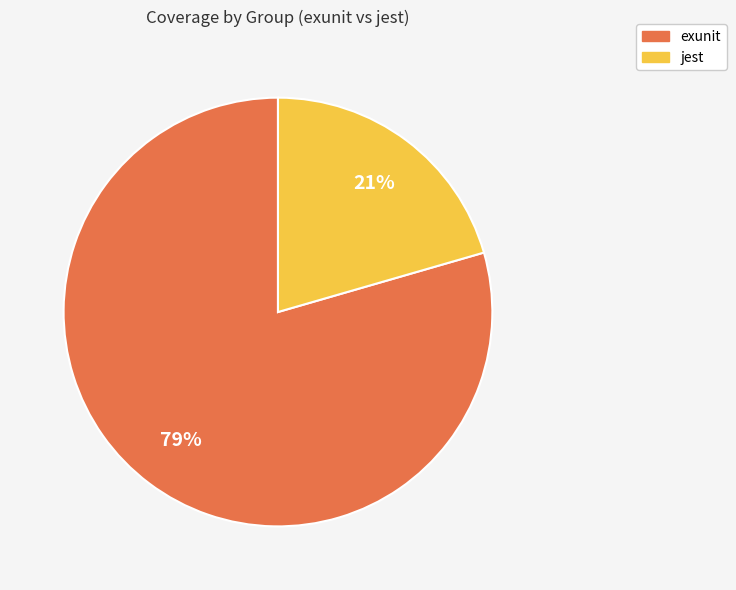

Is it true that exunit is 79% of the pie?

True